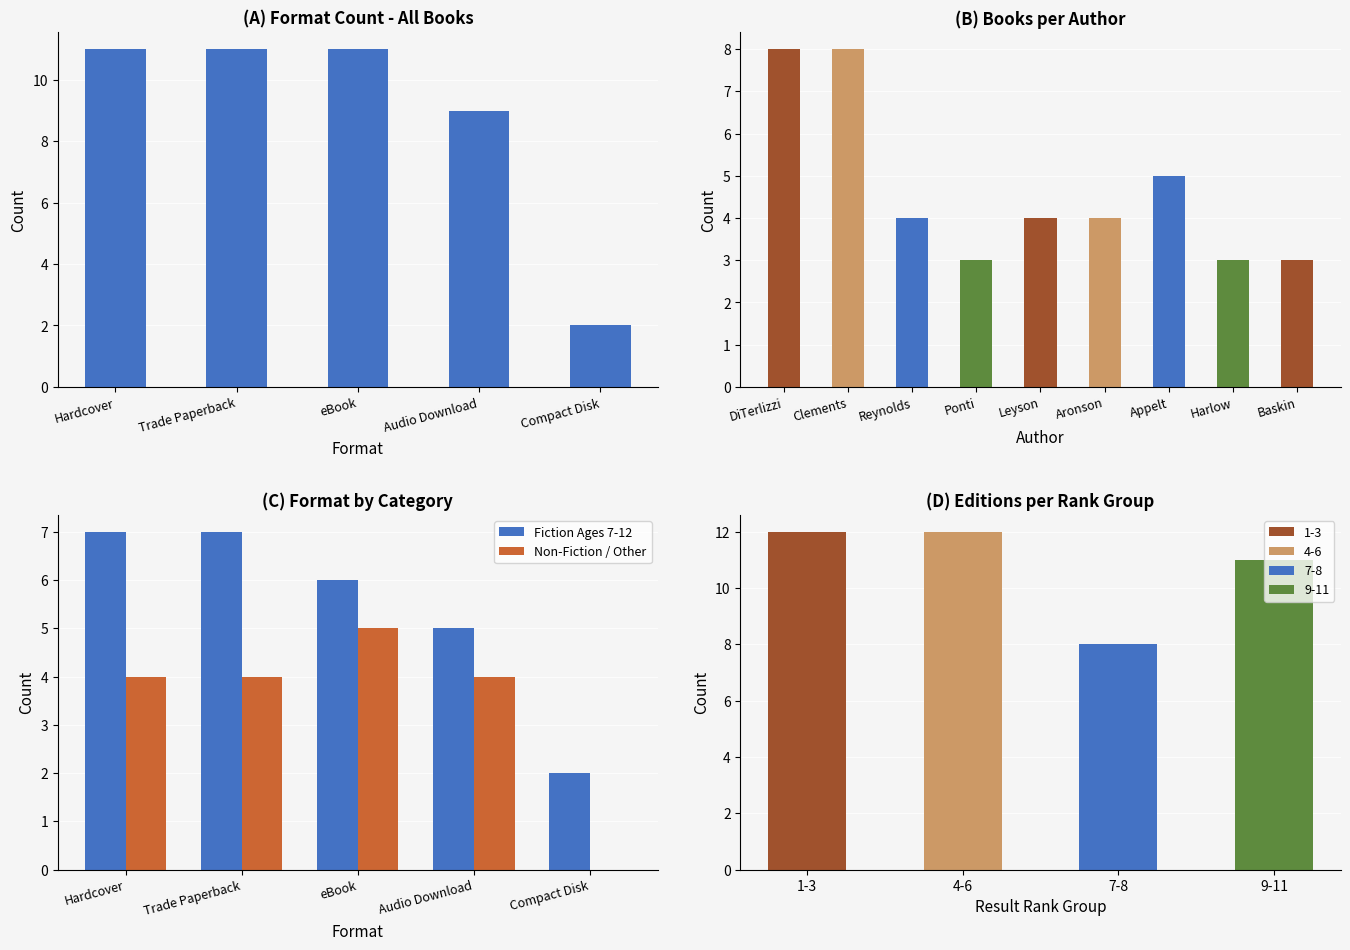

Is it true that Count equals 11 at Trade Paperback?

True